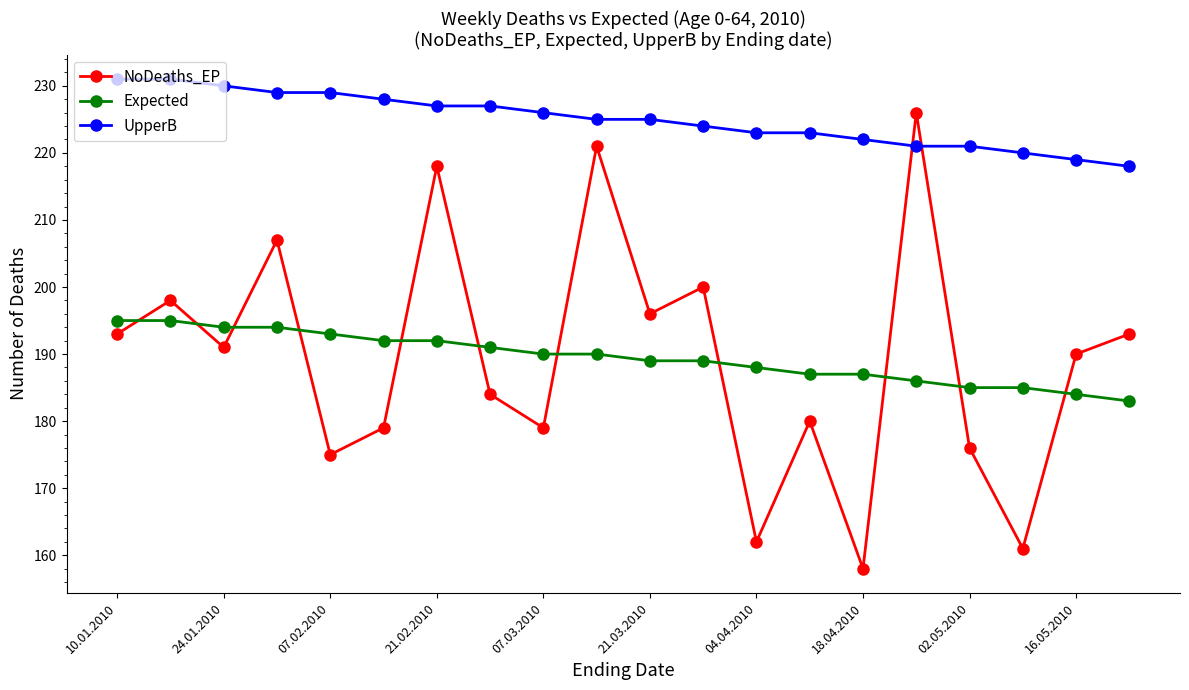

Which series has the largest range (max minus min)?

NoDeaths_EP